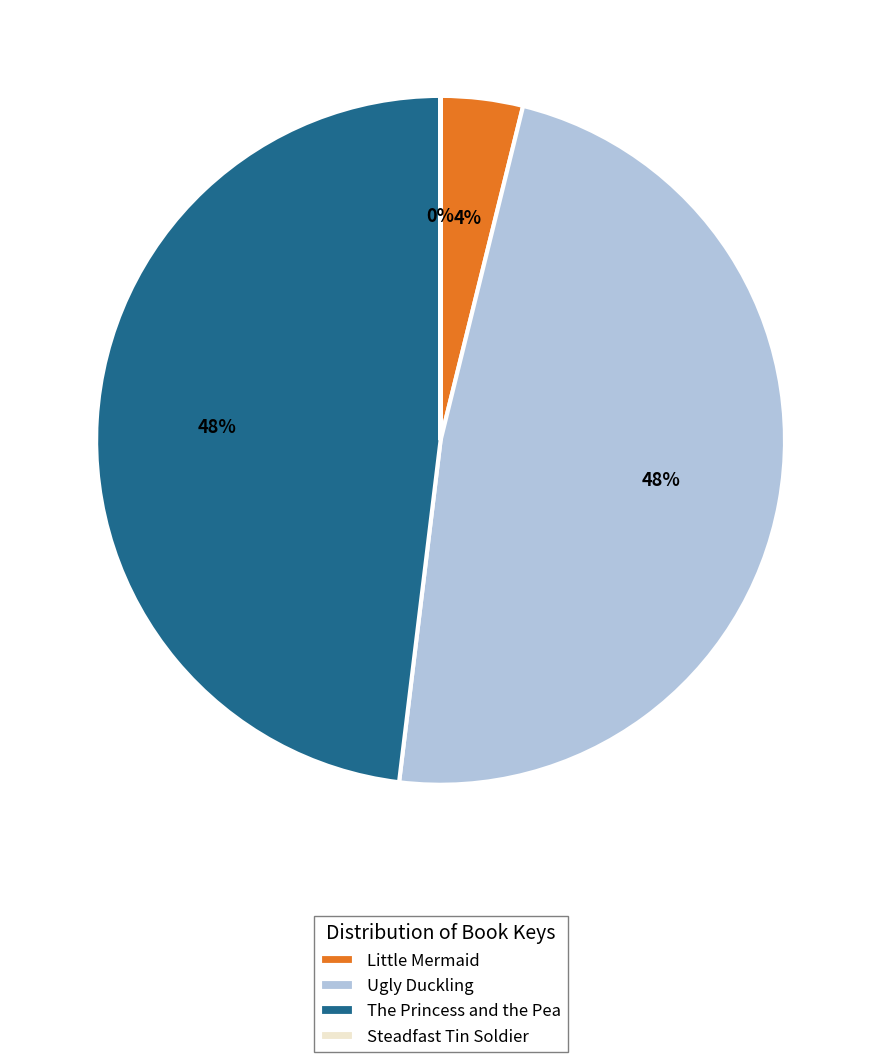

Is it true that Little Mermaid is 4% of the pie?

True